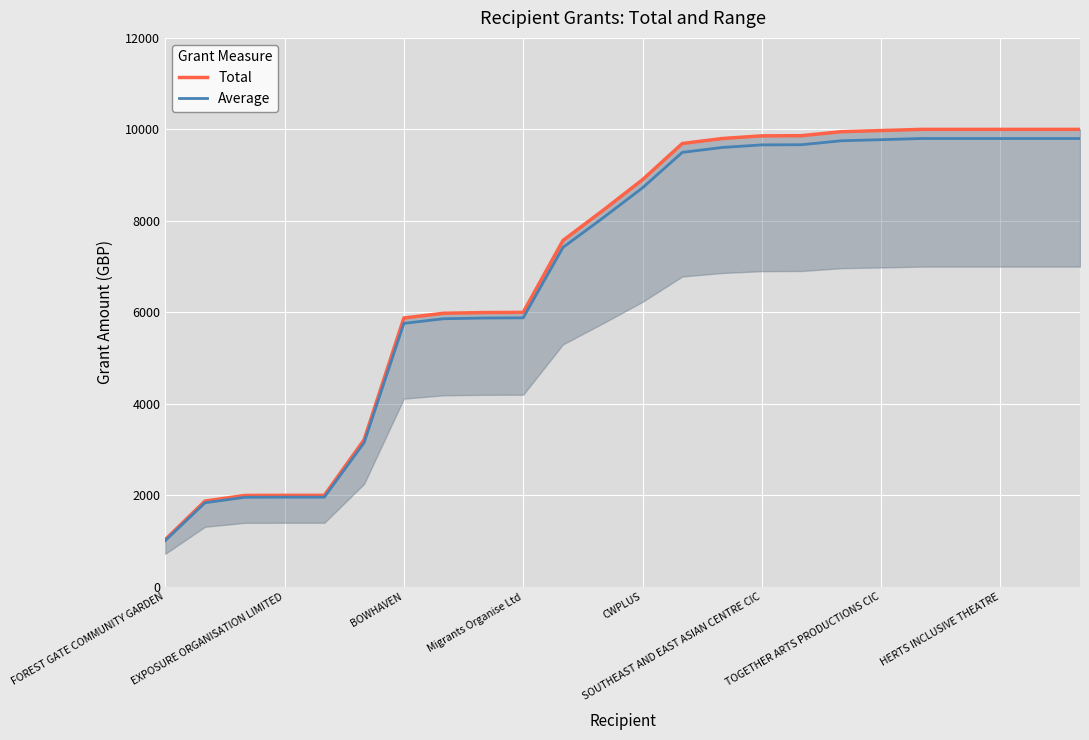

Is it true that Average equals 1908.3 at BOWHAVEN?

False